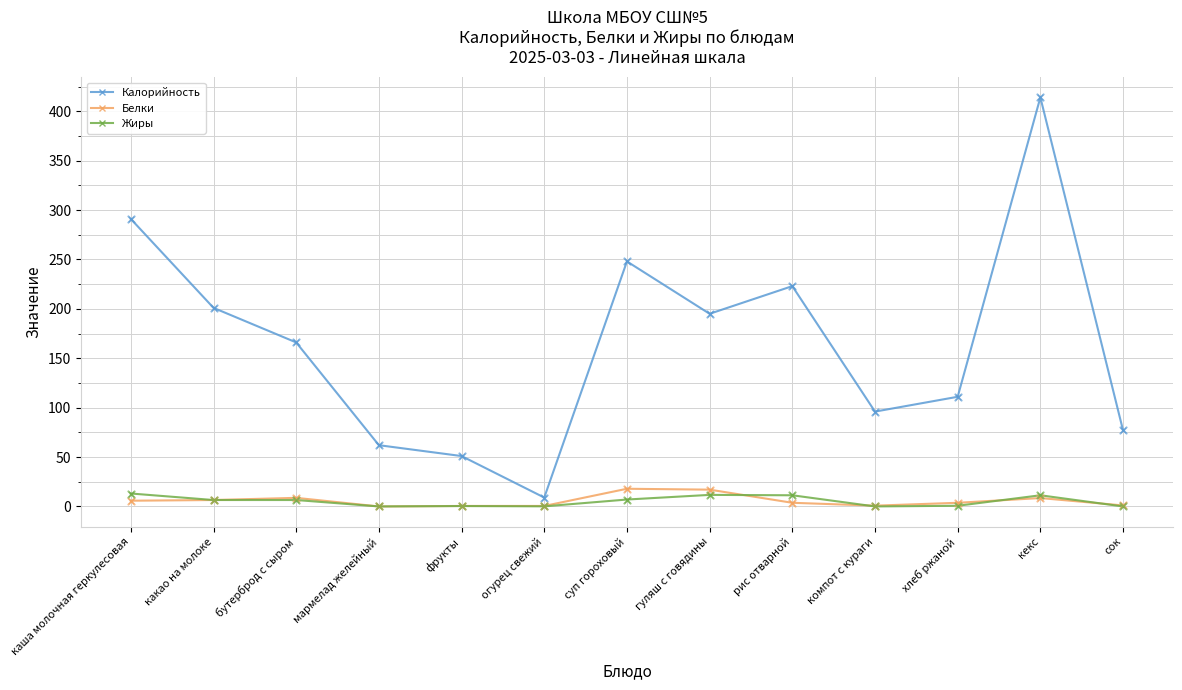

Which series has the largest total across all categories?

Калорийность